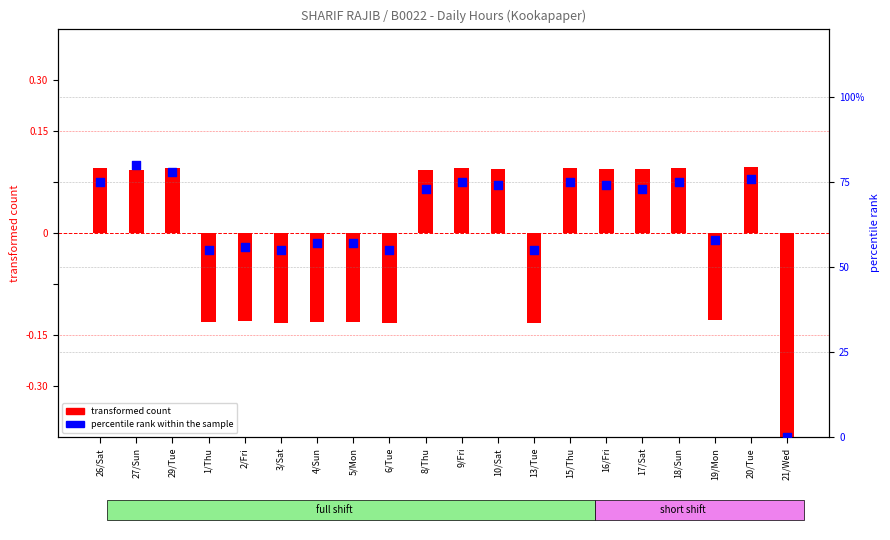

Which series has the widest spread of Y values?

percentile rank within the sample